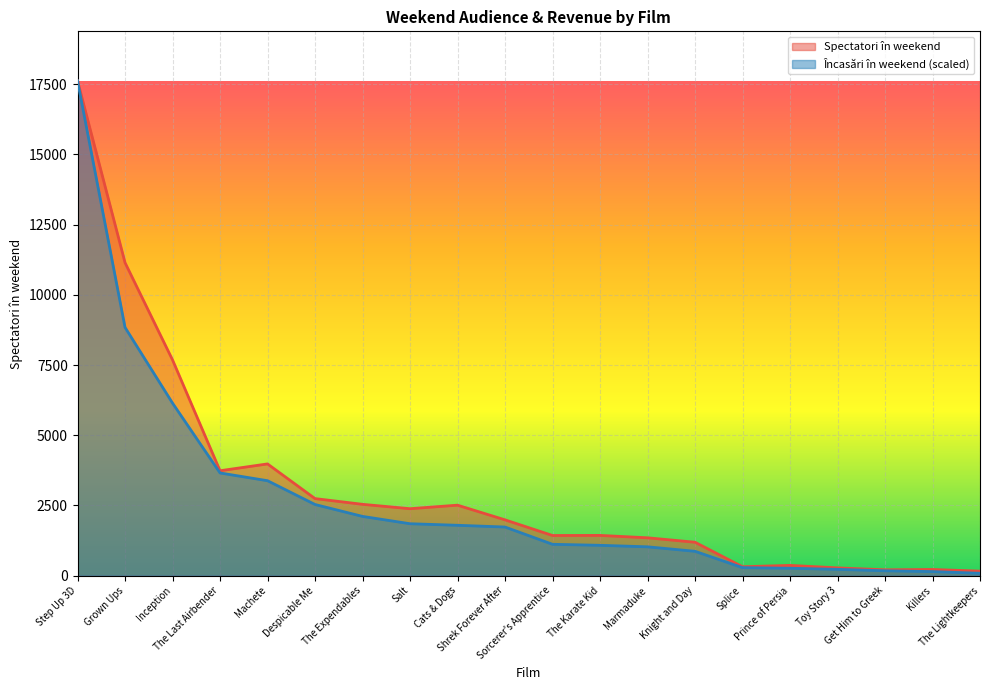

How many values in the Încasări în weekend series exceed 1730?

10